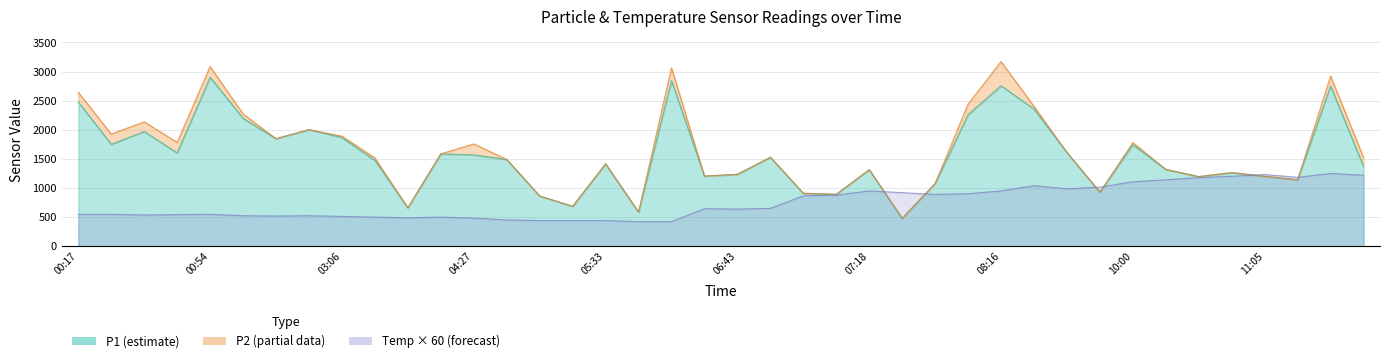

Which has a higher value, 07:03 or 06:58?

06:58